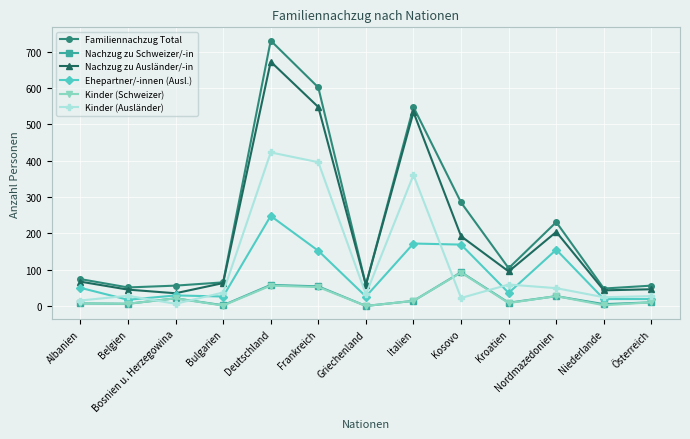

Which series has the largest total across all categories?

Familiennachzug Total